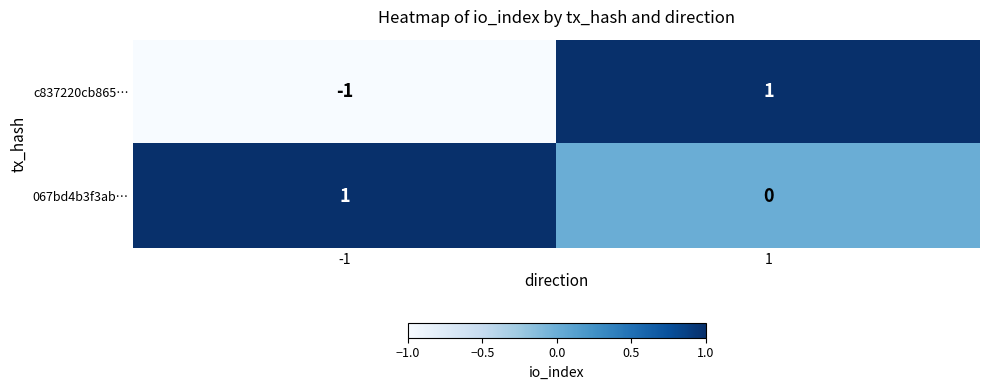

Is it true that c837220cb865… equals 0 at 1?

False